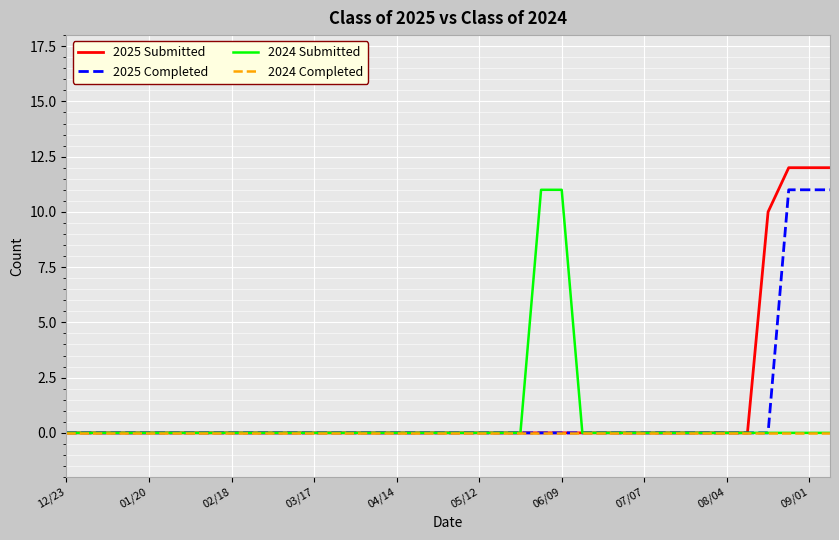

What is the maximum value shown in the chart?

12